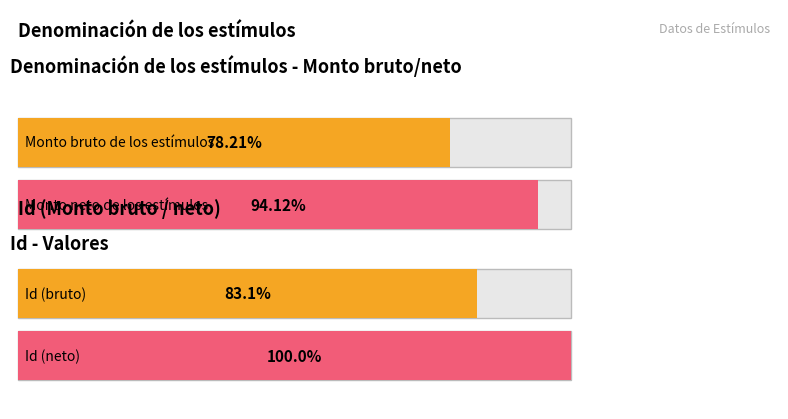

How many values in the Id series exceed 21514699?

4